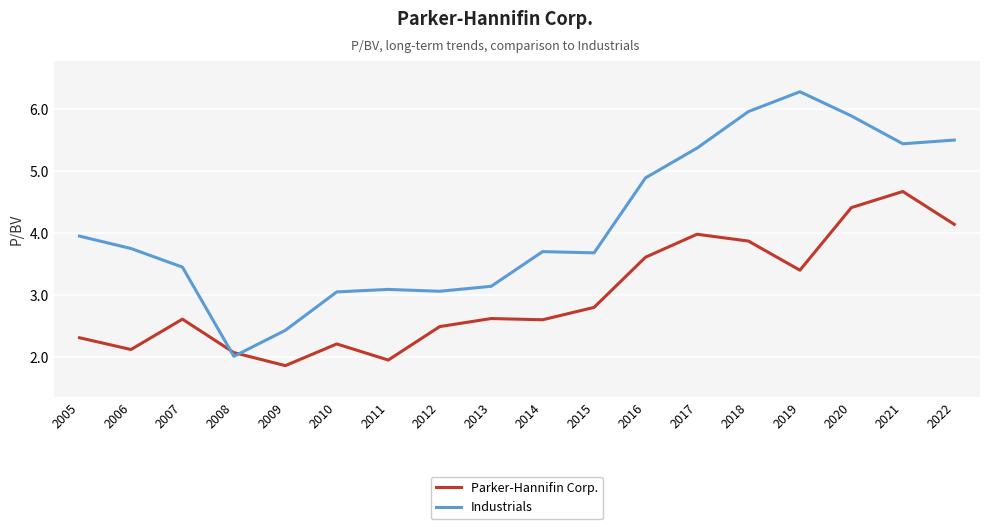

Which series has the largest range (max minus min)?

Industrials